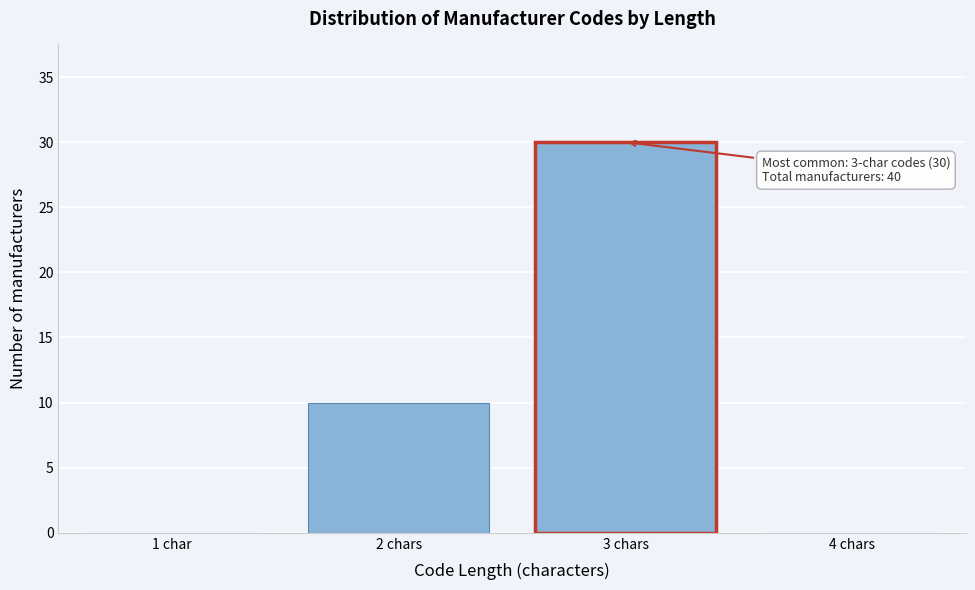

Reading left to right, extract all data points from this chart.

1 char=0	2 chars=10	3 chars=30	4 chars=0